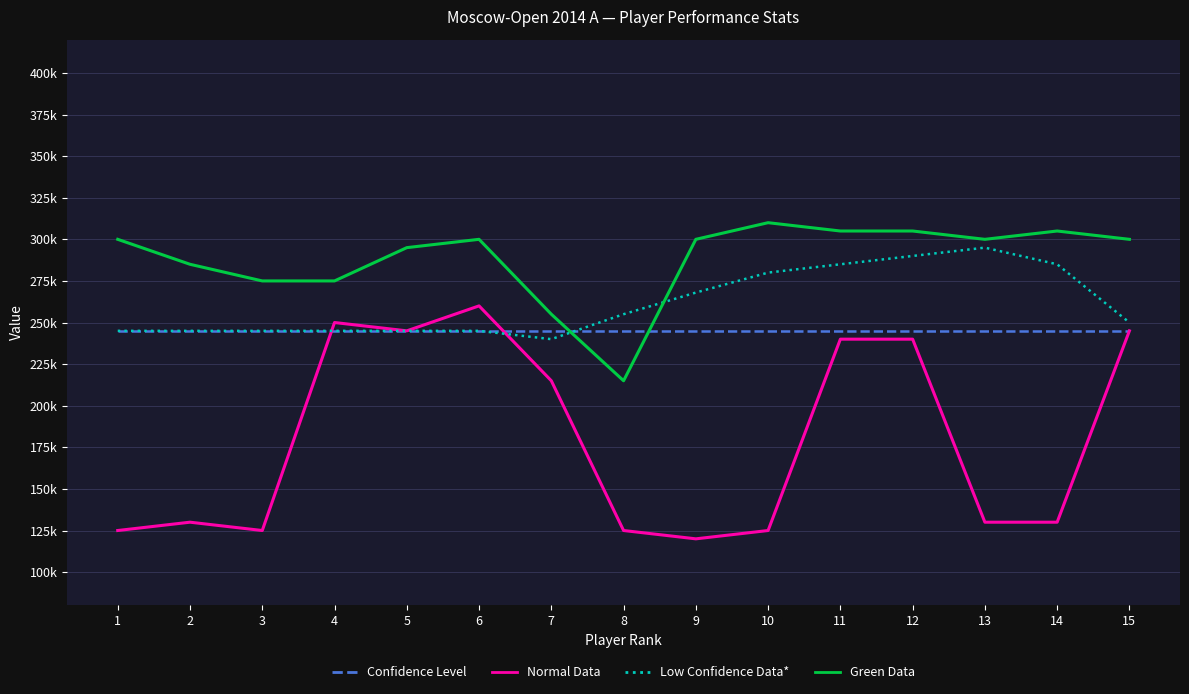

True or false: Normal Data has a value of 125000 at 3.

True